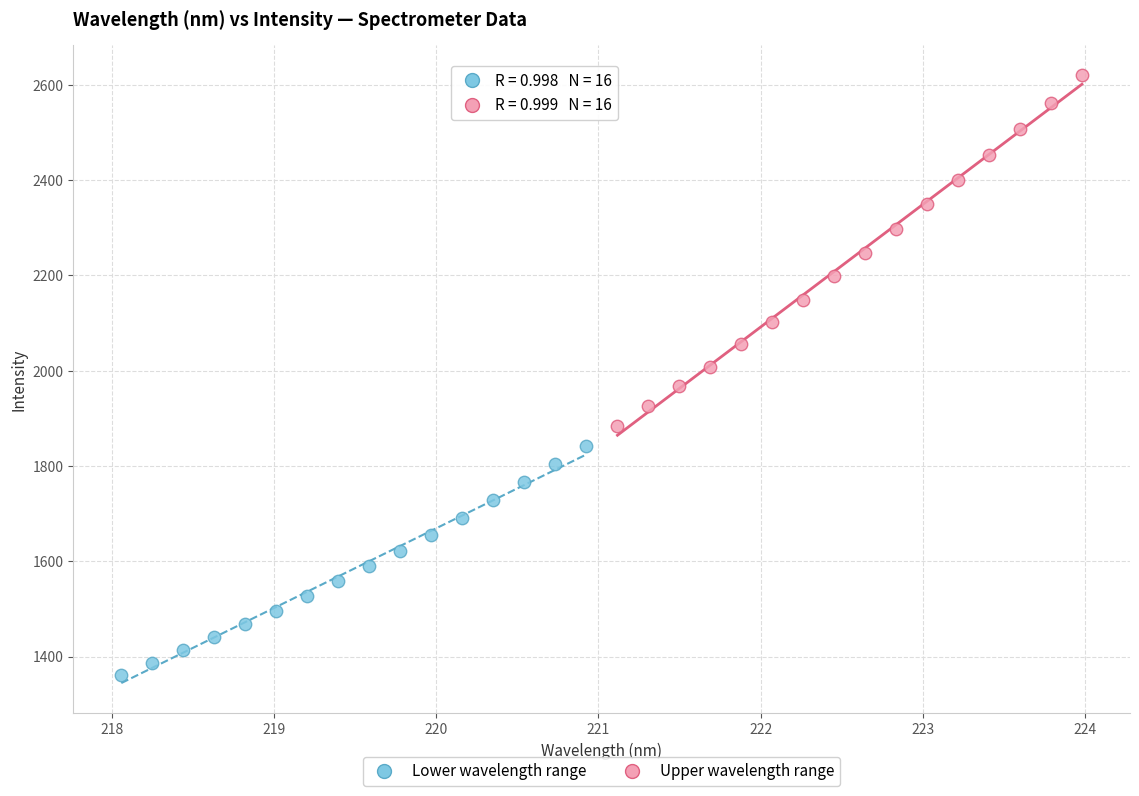

Which series reaches the maximum Y coordinate?

Upper wavelength range